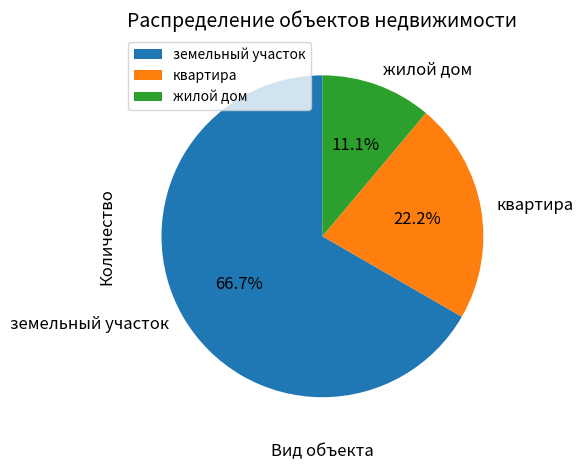

Which category has the biggest portion of the pie?

земельный участок